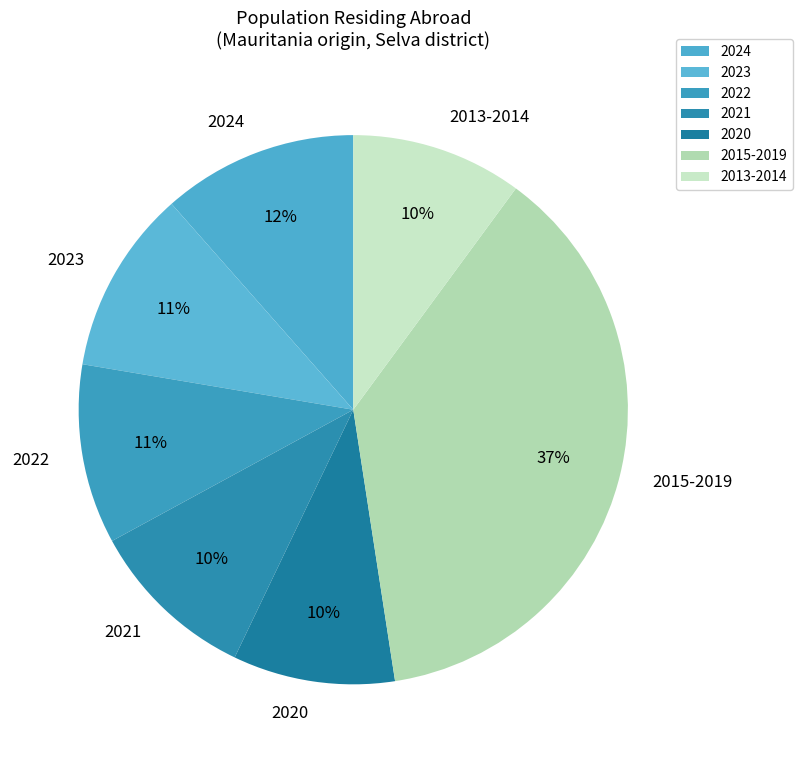

Is the sum of 2023 and 2020 greater than half?

No